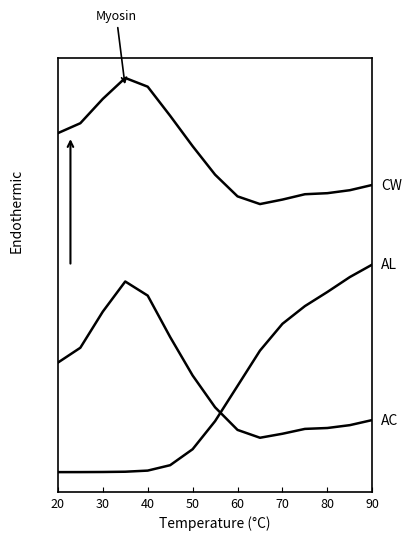

Does the chart display data point markers on the line(s)?

No